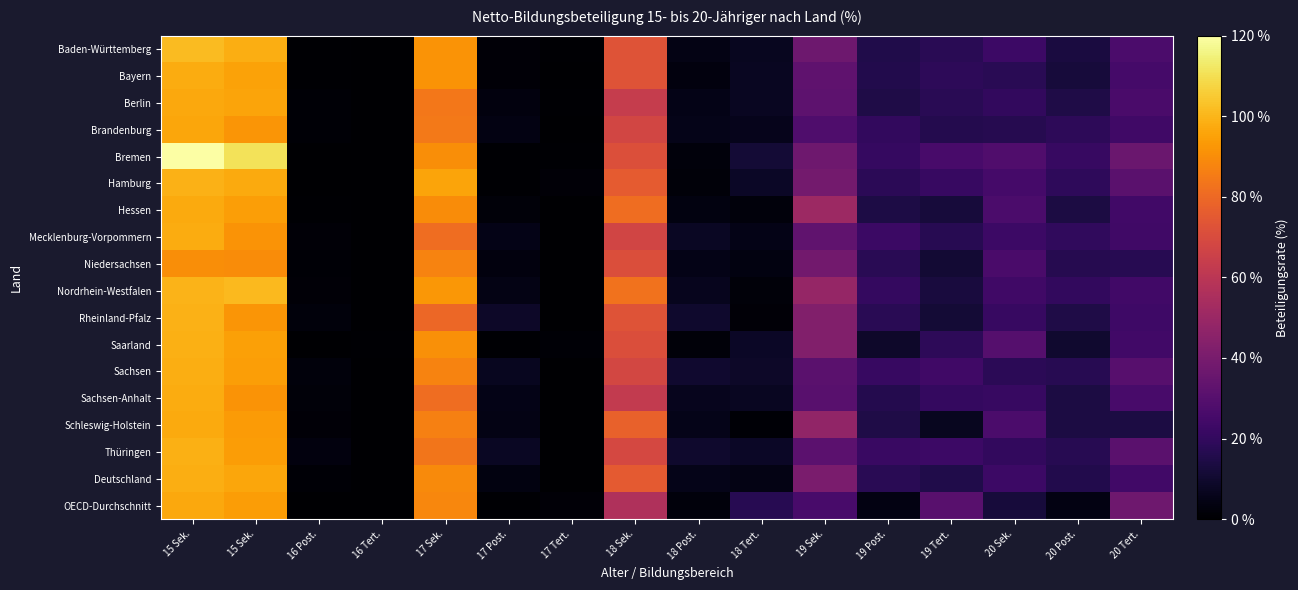

Reading left to right, extract all data points from this chart.

Baden-Württemberg: 15 Sek.=101.7	15 Sek.=98.0	16 Post.=0.6	16 Tert.=0.1	17 Sek.=91.8	17 Post.=1.7	17 Tert.=0.6	18 Sek.=72.8	18 Post.=4.5	18 Tert.=6.7	19 Sek.=37.0	19 Post.=15.3	19 Tert.=17.4	20 Sek.=22.7	20 Post.=13.6	20 Tert.=26.9
Bayern: 15 Sek.=97.9	15 Sek.=95.3	16 Post.=0.8	16 Tert.=0.0	17 Sek.=91.5	17 Post.=1.8	17 Tert.=0.2	18 Sek.=72.8	18 Post.=3.2	18 Tert.=7.3	19 Sek.=32.7	19 Post.=15.8	19 Tert.=18.4	20 Sek.=17.5	20 Post.=12.3	20 Tert.=25.2
Berlin: 15 Sek.=96.9	15 Sek.=95.7	16 Post.=1.0	16 Tert.=0.1	17 Sek.=84.0	17 Post.=3.3	17 Tert.=0.9	18 Sek.=63.7	18 Post.=5.1	18 Tert.=7.4	19 Sek.=32.1	19 Post.=14.8	19 Tert.=17.5	20 Sek.=20.0	20 Post.=14.8	20 Tert.=26.6
Brandenburg: 15 Sek.=96.4	15 Sek.=92.3	16 Post.=1.4	16 Tert.=0.0	17 Sek.=84.4	17 Post.=3.8	17 Tert.=0.2	18 Sek.=67.8	18 Post.=5.2	18 Tert.=5.6	19 Sek.=27.9	19 Post.=20.0	19 Tert.=16.3	20 Sek.=16.8	20 Post.=18.3	20 Tert.=23.6
Bremen: 15 Sek.=120.3	15 Sek.=110.9	16 Post.=0.2	16 Tert.=0.1	17 Sek.=90.3	17 Post.=0.7	17 Tert.=0.6	18 Sek.=71.7	18 Post.=2.4	18 Tert.=11.4	19 Sek.=37.4	19 Post.=21.1	19 Tert.=26.2	20 Sek.=28.4	20 Post.=21.2	20 Tert.=35.9
Hamburg: 15 Sek.=99.0	15 Sek.=97.3	16 Post.=0.2	16 Tert.=0.4	17 Sek.=95.7	17 Post.=0.8	17 Tert.=1.4	18 Sek.=75.7	18 Post.=2.2	18 Tert.=8.0	19 Sek.=38.8	19 Post.=17.9	19 Tert.=21.5	20 Sek.=25.0	20 Post.=19.0	20 Tert.=31.3
Hessen: 15 Sek.=97.4	15 Sek.=94.3	16 Post.=0.7	16 Tert.=0.0	17 Sek.=89.6	17 Post.=1.9	17 Tert.=0.1	18 Sek.=81.3	18 Post.=3.4	18 Tert.=2.4	19 Sek.=50.7	19 Post.=14.1	19 Tert.=12.4	20 Sek.=26.9	20 Post.=13.8	20 Tert.=23.9
Mecklenburg-Vorpommern: 15 Sek.=97.9	15 Sek.=91.6	16 Post.=1.4	16 Tert.=0.0	17 Sek.=81.2	17 Post.=4.8	17 Tert.=0.1	18 Sek.=67.1	18 Post.=7.7	18 Tert.=5.1	19 Sek.=33.2	19 Post.=22.2	19 Tert.=17.1	20 Sek.=22.5	20 Post.=19.5	20 Tert.=23.6
Niedersachsen: 15 Sek.=90.3	15 Sek.=89.9	16 Post.=1.2	16 Tert.=0.0	17 Sek.=87.6	17 Post.=3.2	17 Tert.=0.1	18 Sek.=70.9	18 Post.=4.9	18 Tert.=3.5	19 Sek.=38.2	19 Post.=17.7	19 Tert.=11.1	20 Sek.=26.6	20 Post.=16.8	20 Tert.=17.2
Nordrhein-Westfalen: 15 Sek.=99.4	15 Sek.=101.2	16 Post.=1.6	16 Tert.=0.0	17 Sek.=92.8	17 Post.=4.6	17 Tert.=0.1	18 Sek.=83.0	18 Post.=6.3	18 Tert.=1.9	19 Sek.=48.6	19 Post.=20.4	19 Tert.=12.8	20 Sek.=23.7	20 Post.=20.0	20 Tert.=23.9
Rheinland-Pfalz: 15 Sek.=99.2	15 Sek.=92.0	16 Post.=2.8	16 Tert.=0.0	17 Sek.=79.4	17 Post.=8.6	17 Tert.=0.1	18 Sek.=72.8	18 Post.=9.7	18 Tert.=1.8	19 Sek.=42.9	19 Post.=17.4	19 Tert.=11.4	20 Sek.=21.5	20 Post.=14.8	20 Tert.=23.1
Saarland: 15 Sek.=98.9	15 Sek.=94.8	16 Post.=0.0	16 Tert.=0.5	17 Sek.=90.7	17 Post.=0.6	17 Tert.=1.3	18 Sek.=71.1	18 Post.=2.1	18 Tert.=8.0	19 Sek.=42.8	19 Post.=9.3	19 Tert.=18.4	20 Sek.=29.7	20 Post.=10.1	20 Tert.=24.0
Sachsen: 15 Sek.=98.0	15 Sek.=94.3	16 Post.=2.4	16 Tert.=0.1	17 Sek.=87.3	17 Post.=6.8	17 Tert.=0.2	18 Sek.=68.4	18 Post.=9.9	18 Tert.=8.5	19 Sek.=31.2	19 Post.=21.4	19 Tert.=23.6	20 Sek.=18.0	20 Post.=17.1	20 Tert.=30.1
Sachsen-Anhalt: 15 Sek.=97.6	15 Sek.=91.5	16 Post.=2.0	16 Tert.=0.0	17 Sek.=81.3	17 Post.=5.0	17 Tert.=0.1	18 Sek.=62.6	18 Post.=6.4	18 Tert.=7.3	19 Sek.=30.9	19 Post.=16.3	19 Tert.=20.4	20 Sek.=21.2	20 Post.=13.7	20 Tert.=25.9
Schleswig-Holstein: 15 Sek.=97.3	15 Sek.=93.6	16 Post.=1.6	16 Tert.=0.0	17 Sek.=86.5	17 Post.=4.4	17 Tert.=0.1	18 Sek.=77.4	18 Post.=5.6	18 Tert.=1.3	19 Sek.=47.6	19 Post.=15.0	19 Tert.=6.8	20 Sek.=26.8	20 Post.=14.0	20 Tert.=13.8
Thüringen: 15 Sek.=98.7	15 Sek.=93.8	16 Post.=3.3	16 Tert.=0.0	17 Sek.=83.5	17 Post.=7.5	17 Tert.=0.1	18 Sek.=68.5	18 Post.=9.5	18 Tert.=8.1	19 Sek.=31.8	19 Post.=21.6	19 Tert.=22.8	20 Sek.=19.8	20 Post.=17.1	20 Tert.=31.2
Deutschland: 15 Sek.=98.1	15 Sek.=96.1	16 Post.=1.2	16 Tert.=0.0	17 Sek.=89.5	17 Post.=3.5	17 Tert.=0.3	18 Sek.=75.1	18 Post.=5.2	18 Tert.=4.7	19 Sek.=40.4	19 Post.=17.4	19 Tert.=15.2	20 Sek.=22.6	20 Post.=15.9	20 Tert.=24.2
OECD-Durchschnitt: 15 Sek.=97.0	15 Sek.=94.1	16 Post.=0.0	16 Tert.=0.0	17 Sek.=88.4	17 Post.=0.6	17 Tert.=1.6	18 Sek.=56.6	18 Post.=2.8	18 Tert.=17.0	19 Sek.=25.8	19 Post.=3.8	19 Tert.=30.9	20 Sek.=12.6	20 Post.=3.9	20 Tert.=37.3